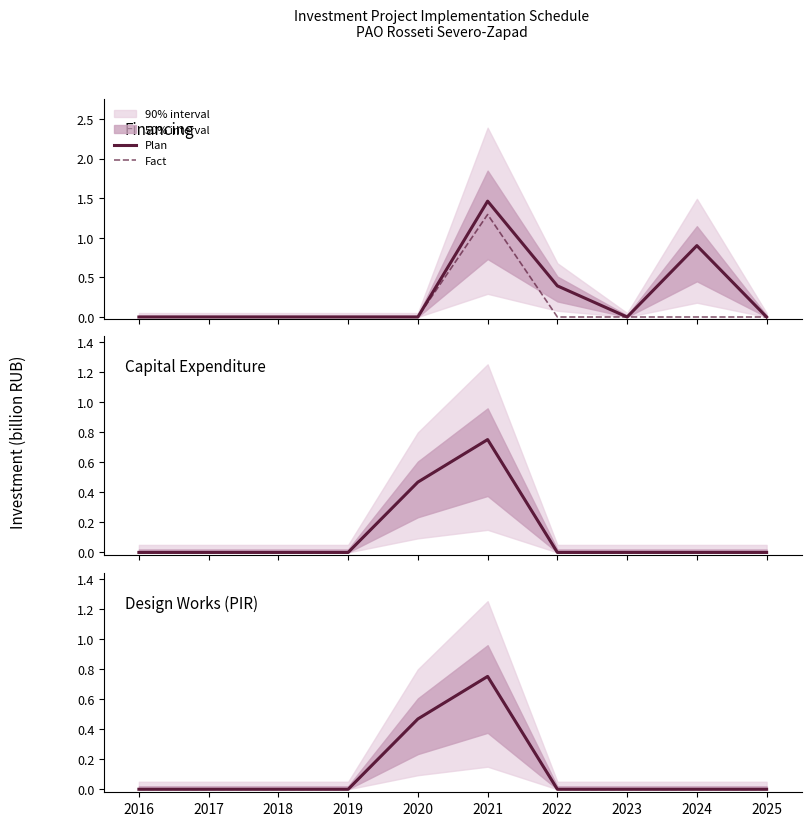

True or false: Financing Plan and PIR Plan intersect in this chart.

True